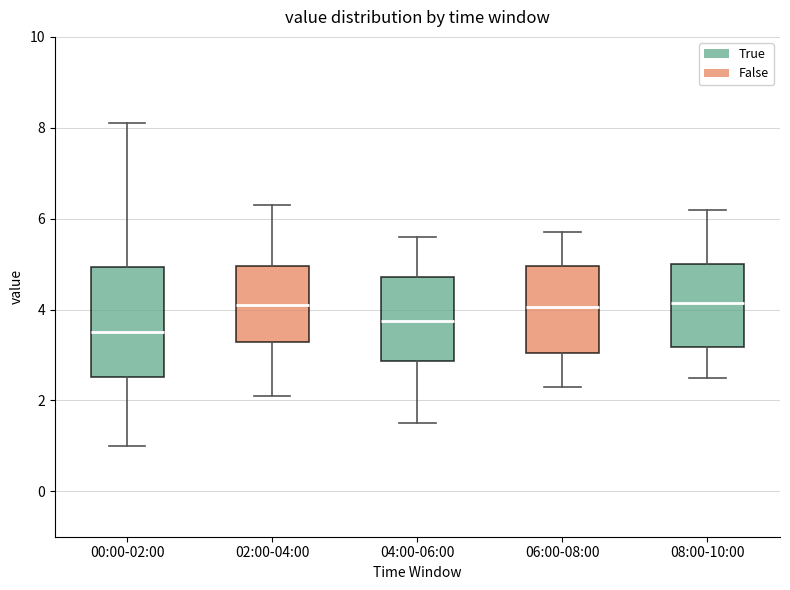

Reading left to right, read every box against the y-axis: the position of its median line, the range the box covers, and the ends of its whiskers. The values are not printed on the chart, so give them approximately, as read against the axis.

00:00-02:00: median 3.6, box 2.6 to 5.0, whiskers 1.0 to 8.2
02:00-04:00: median 4.2, box 3.2 to 5.0, whiskers 2.2 to 6.4
04:00-06:00: median 3.8, box 2.8 to 4.8, whiskers 1.6 to 5.6
06:00-08:00: median 4.0, box 3.0 to 5.0, whiskers 2.4 to 5.8
08:00-10:00: median 4.2, box 3.2 to 5.0, whiskers 2.6 to 6.2